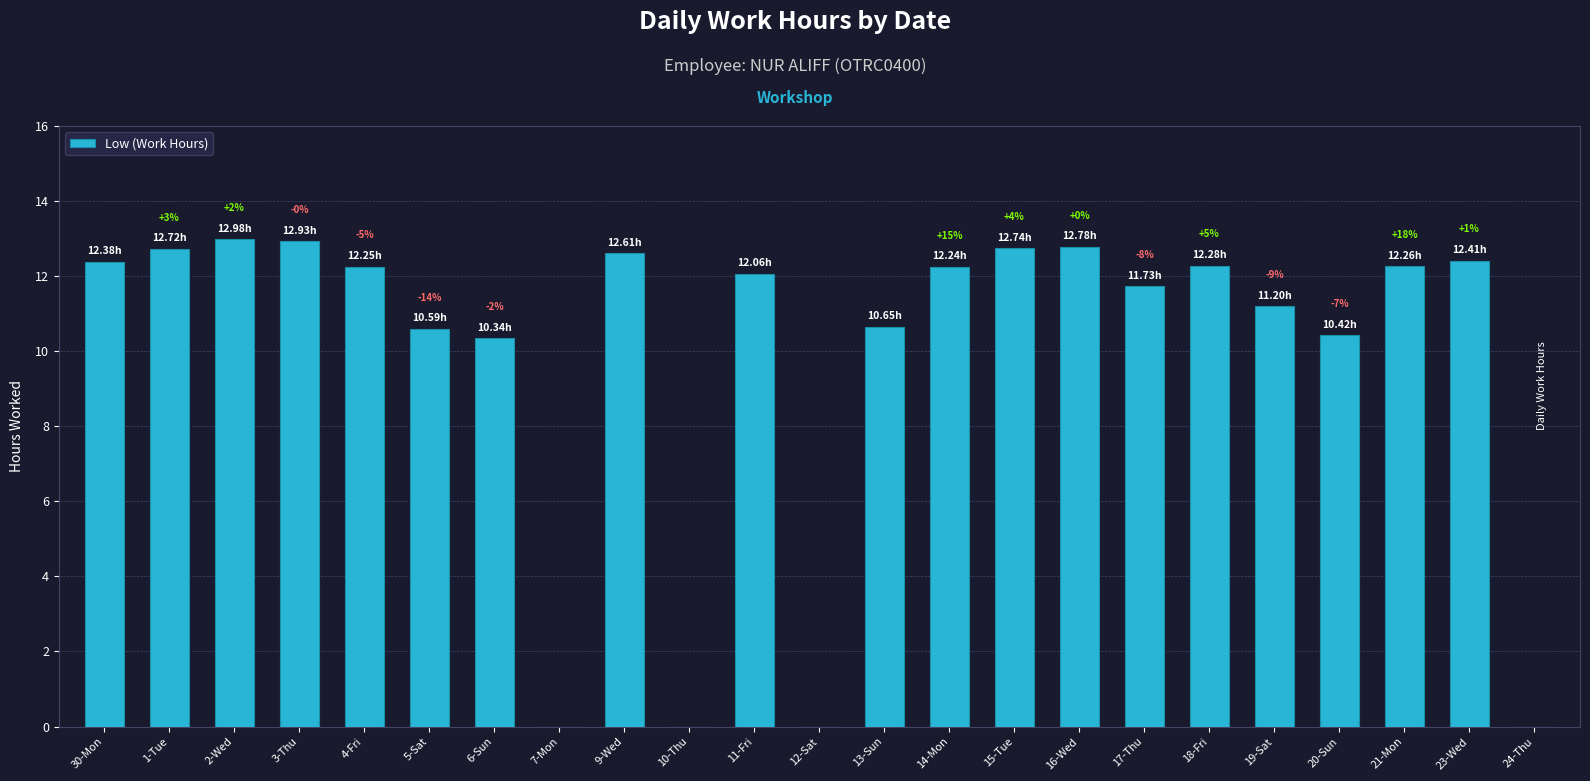

Are the bars horizontal?

No